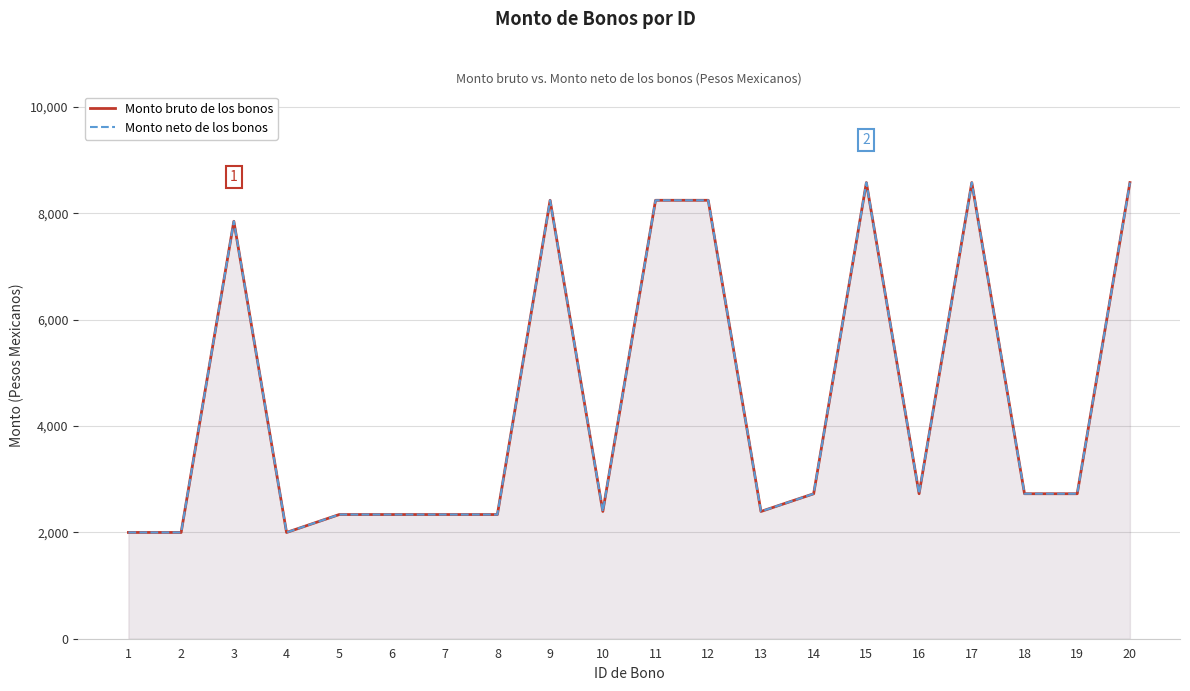

Read the Monto bruto de los bonos value at 6.

2335.0